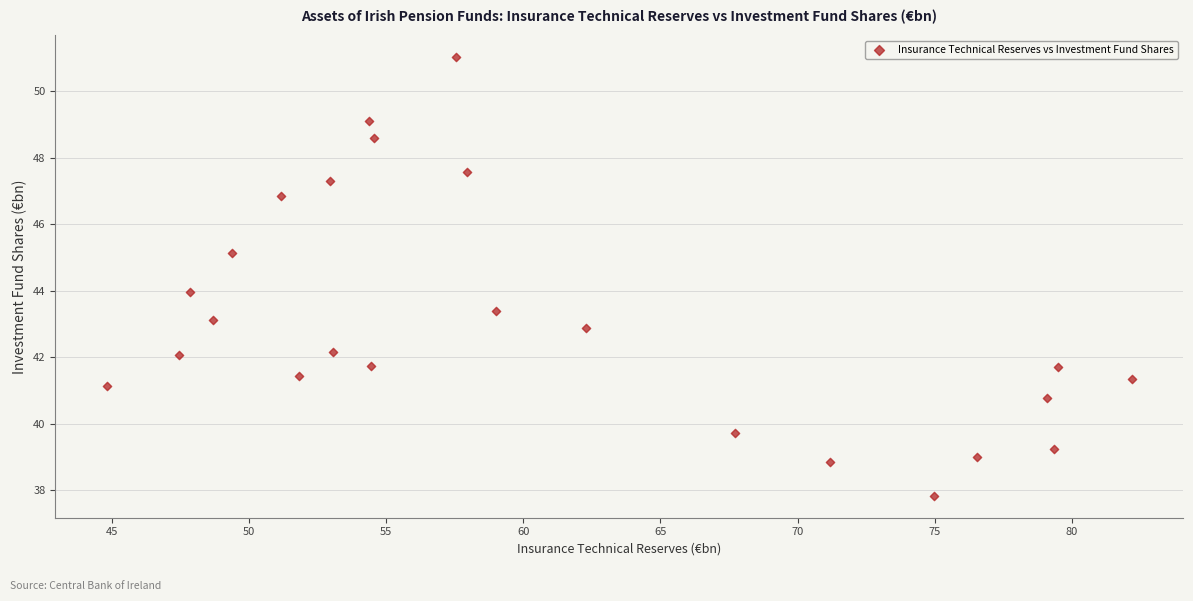

What is the range of X values (max minus min)?

37.4